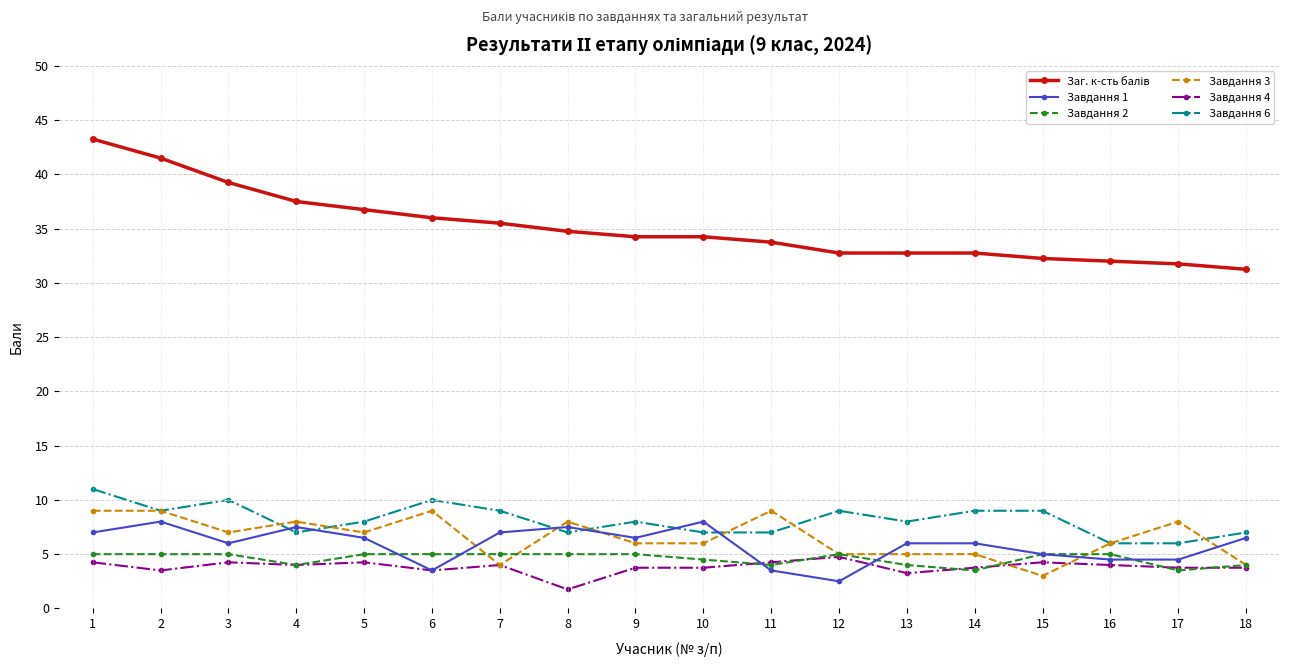

What is the difference between the highest and lowest values at 13?

29.5